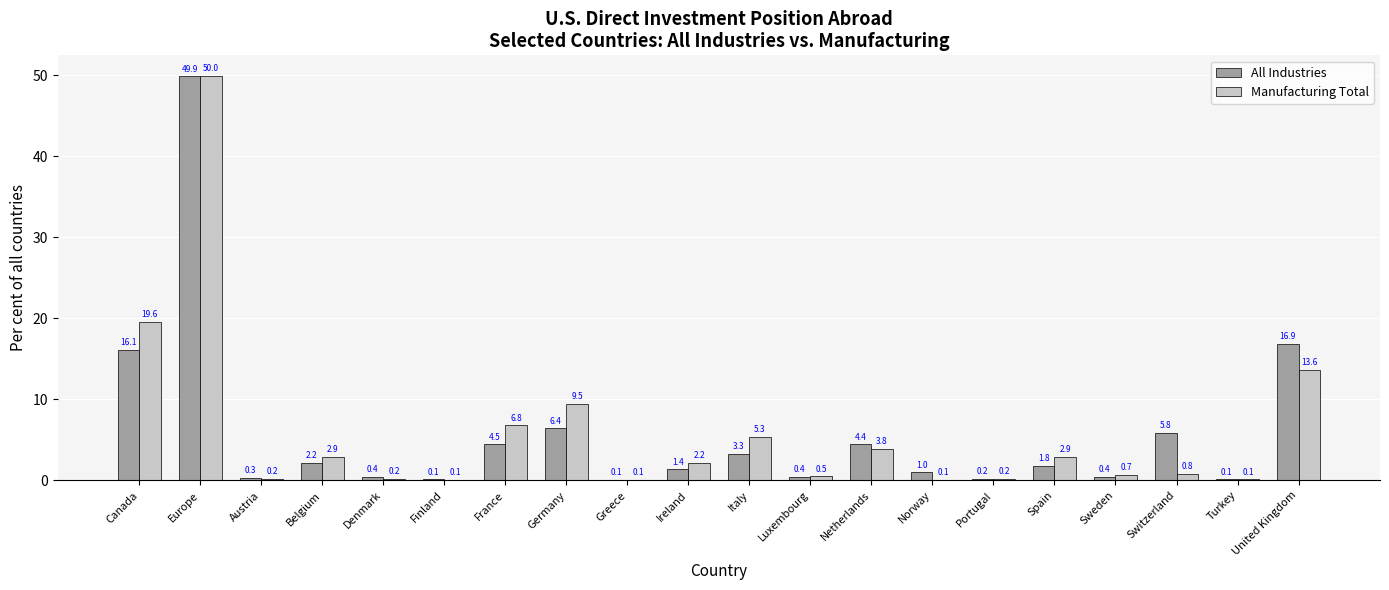

How many data points does each series have?

20